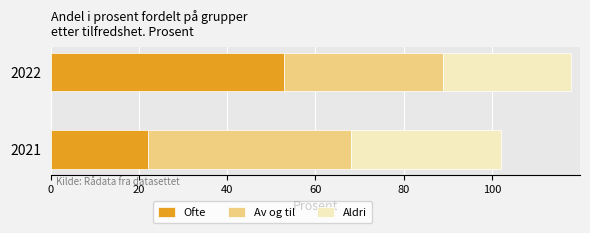

Rank the categories by Ofte value from lowest to highest.

2021, 2022